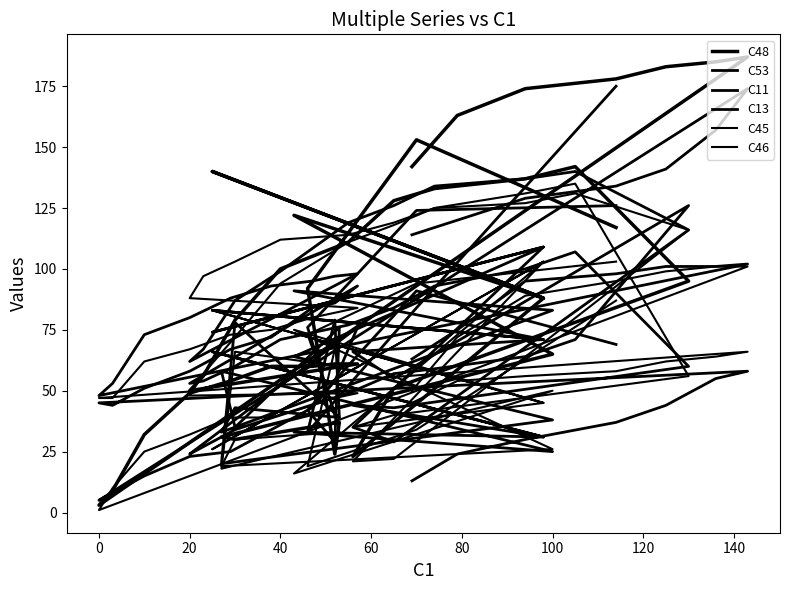

What is the label of the 21st point from the left?

40